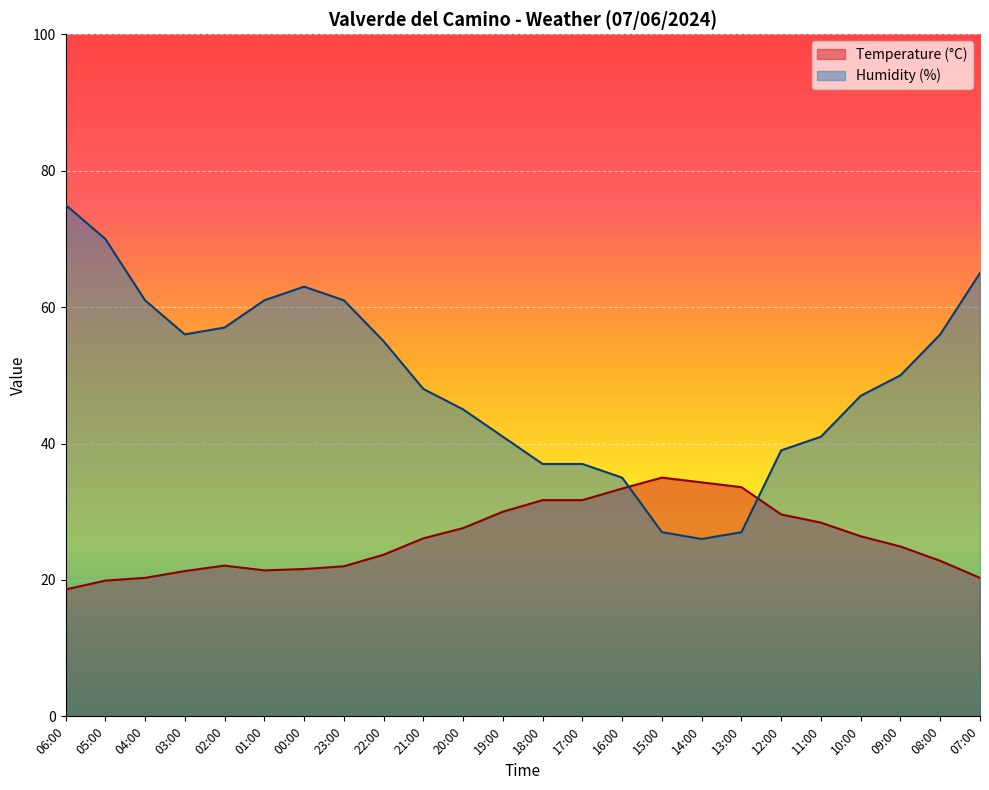

How many values in the Temperature (°C) series exceed 26?

12